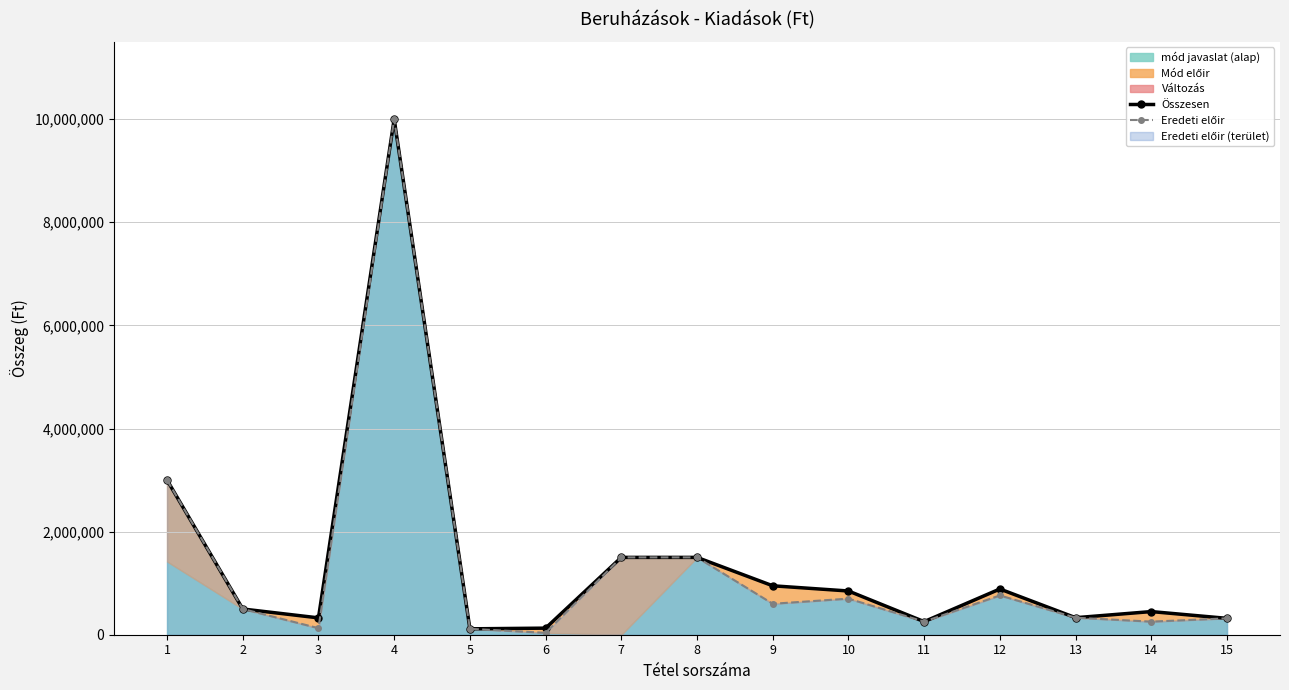

What is the total value across all series at 7?

3000000